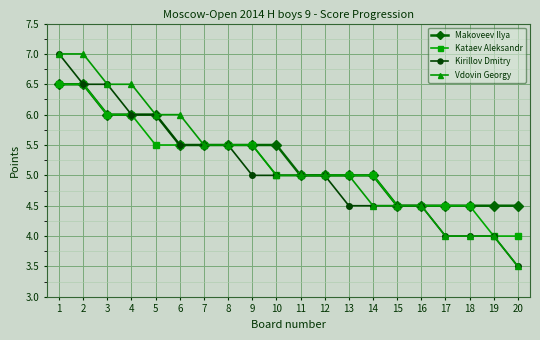

The value of Kirillov Dmitry at 16 is 2.5. True or false?

False